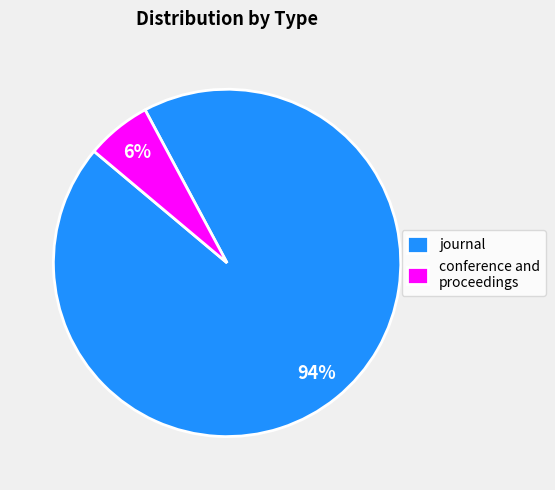

Which category has the biggest portion of the pie?

journal